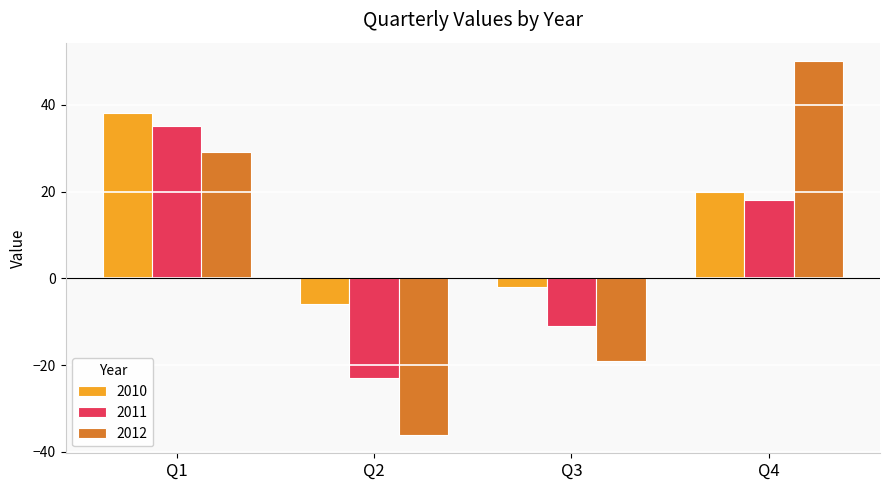

Between Q1 and Q2, which series saw the biggest shift?

2012